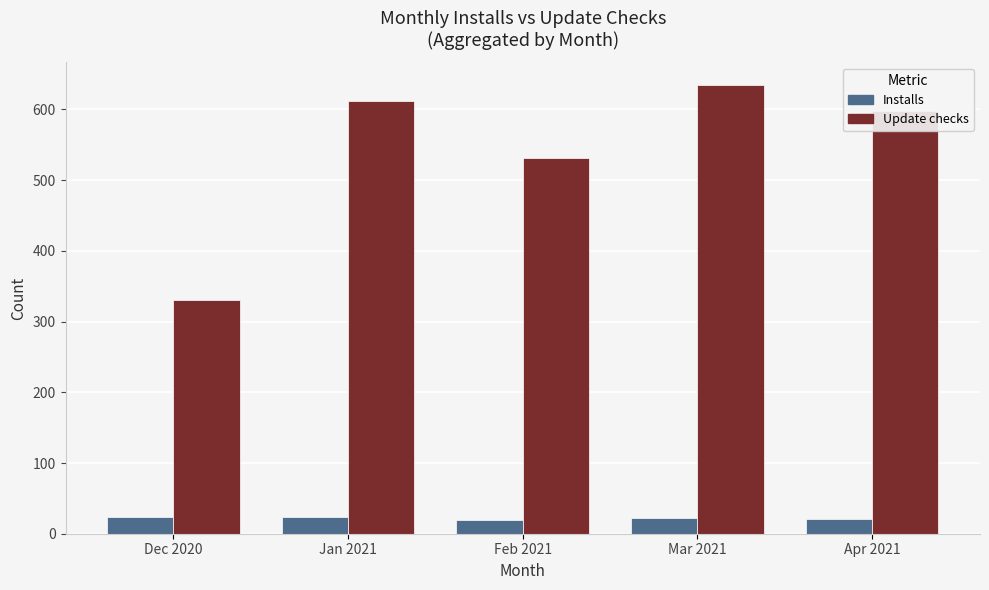

Is it true that Update checks equals 129 at Dec 2020?

False